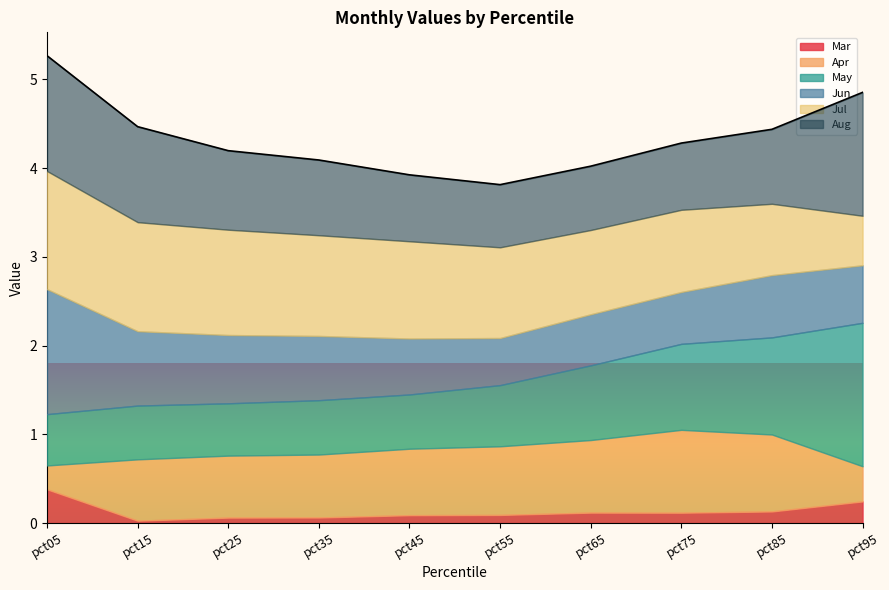

What is the difference between the maximum and second lowest values in the Aug series?

0.7